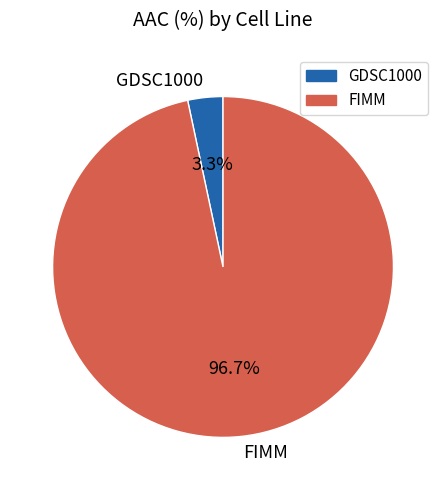

What is the smallest slice in the pie chart?

GDSC1000